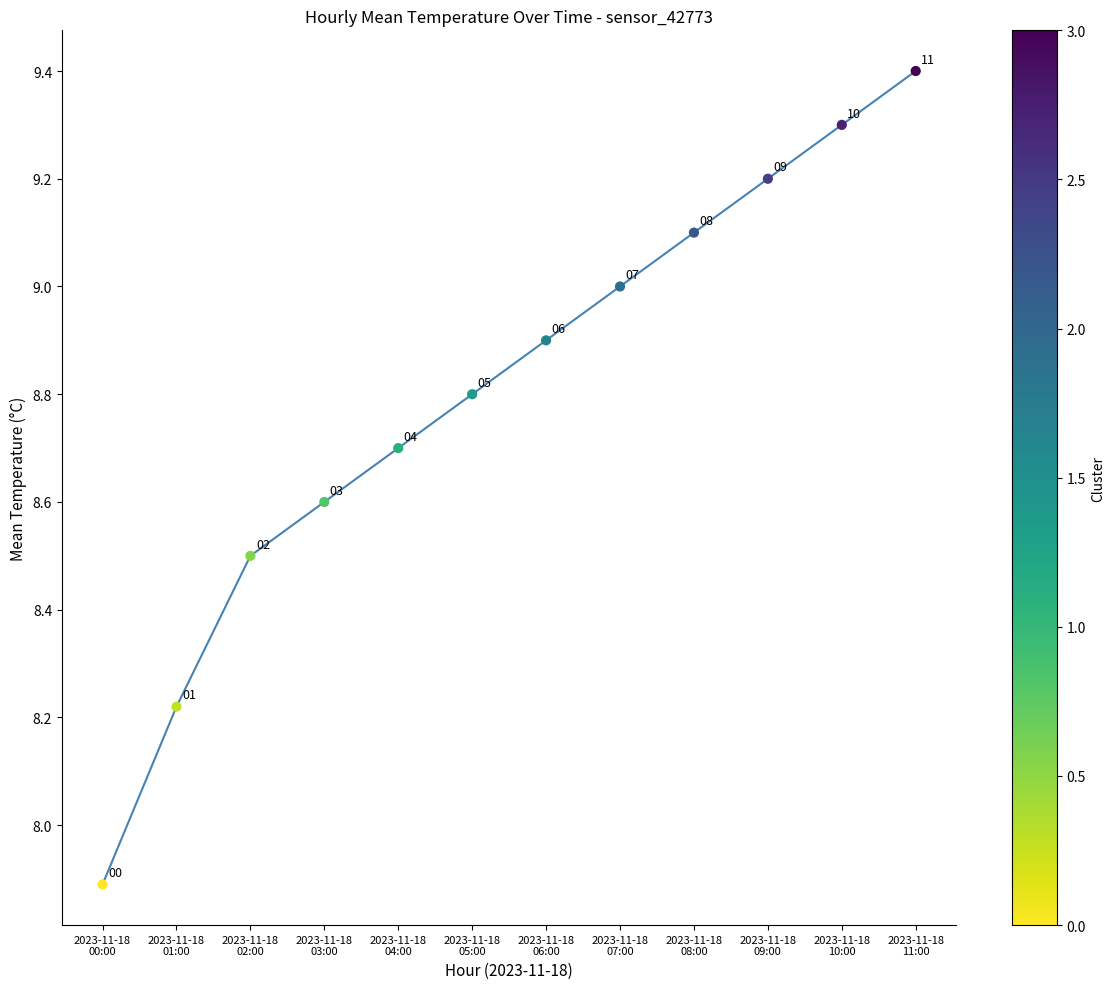

What is the smallest value displayed?

7.9